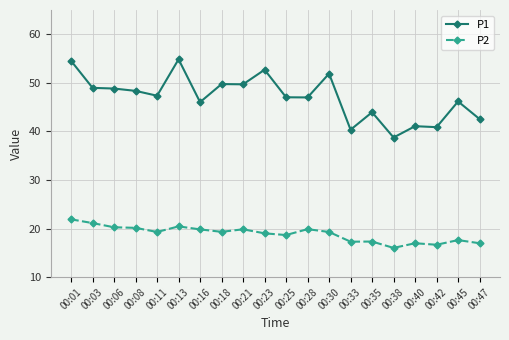

Is the value of P1 at 00:23 greater than the value of P2 at 00:16?

Yes